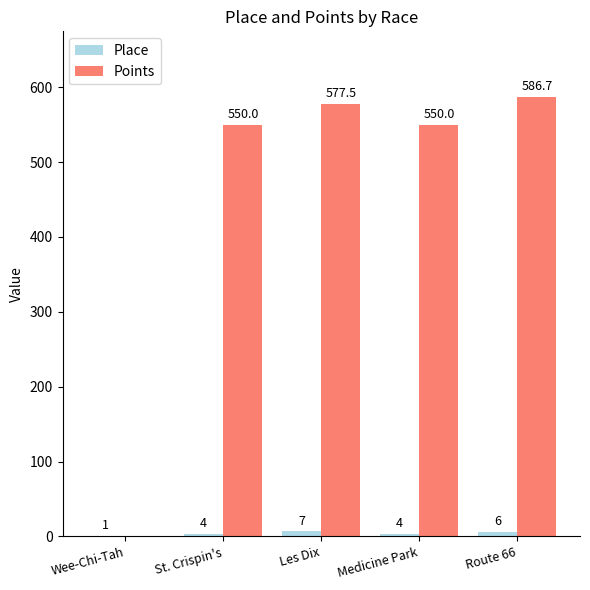

What is the greatest value displayed?

586.7